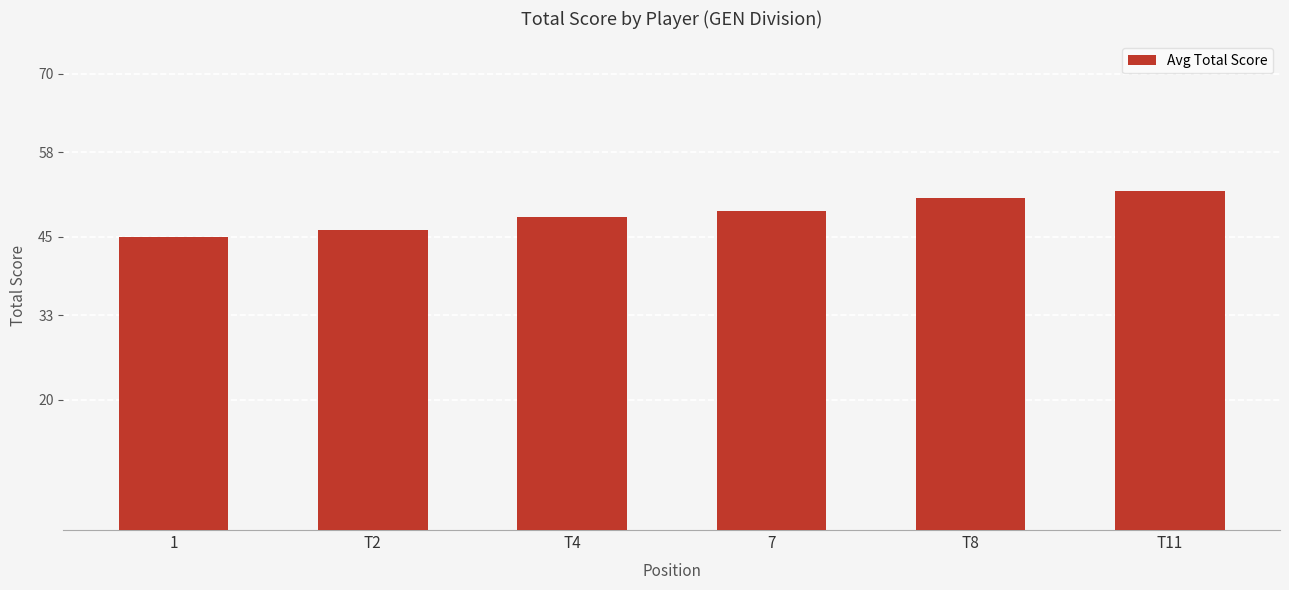

What is the sum of the values at 7 and 1?

94